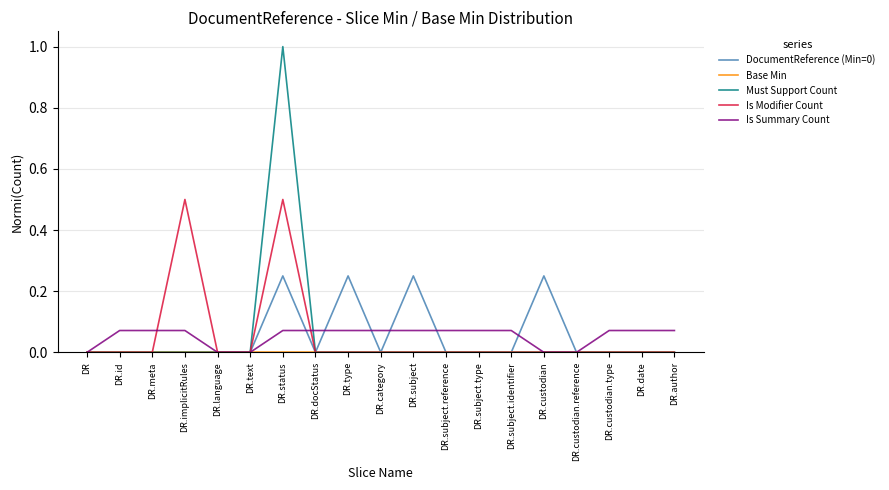

Is the value of Is Modifier Count at DR.date greater than the value of DocumentReference (Min=0) at DR.subject?

No